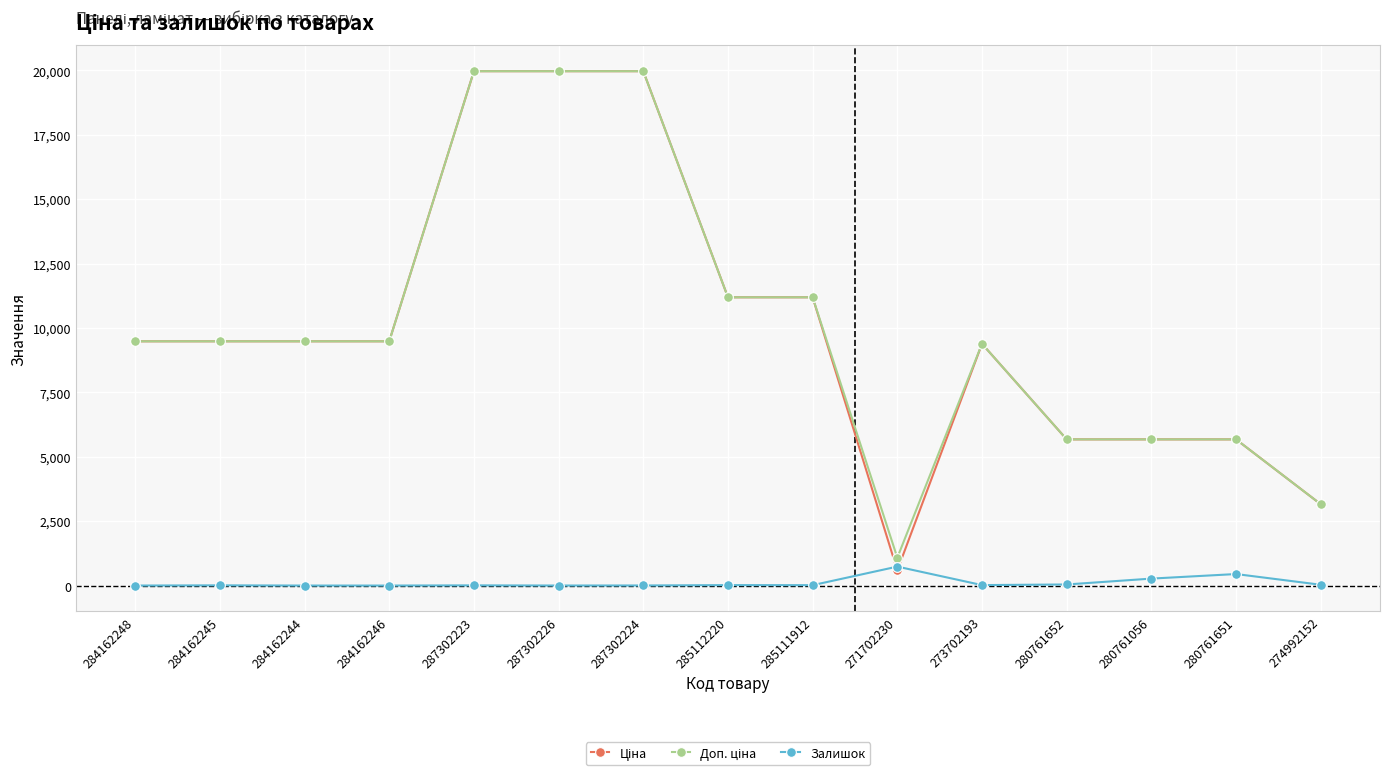

What is the spread (max minus min) of values at 271702230?

491.7